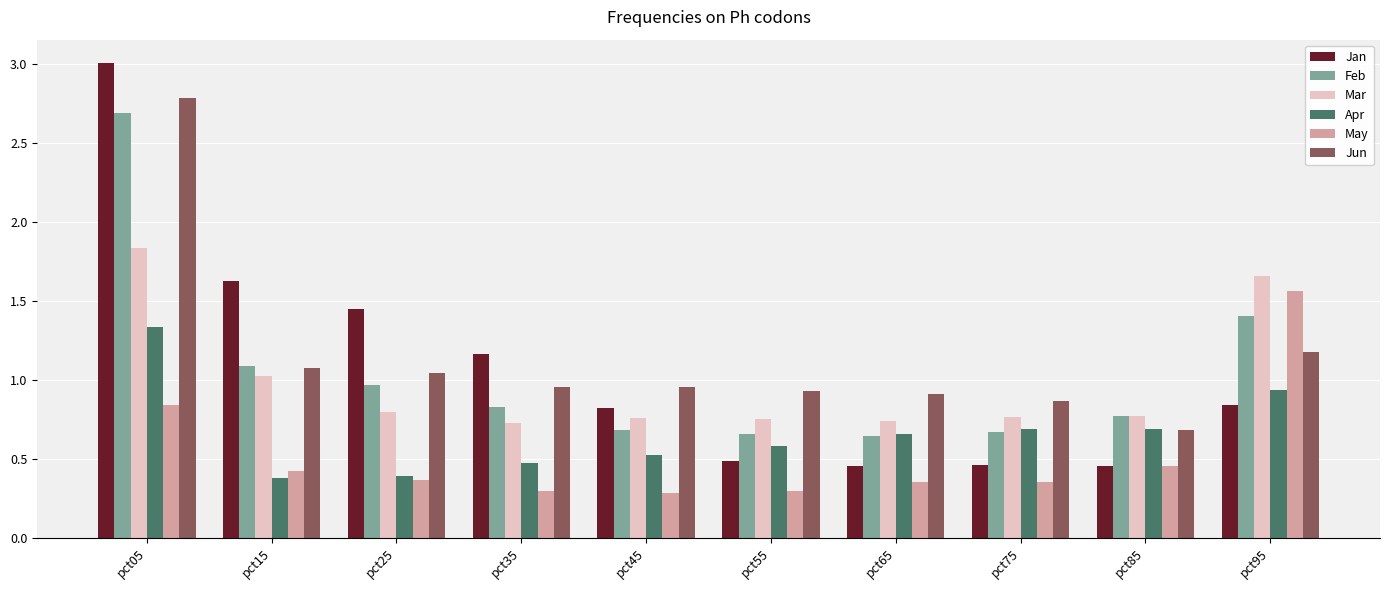

Between pct15 and pct75, which series saw the biggest shift?

Jan